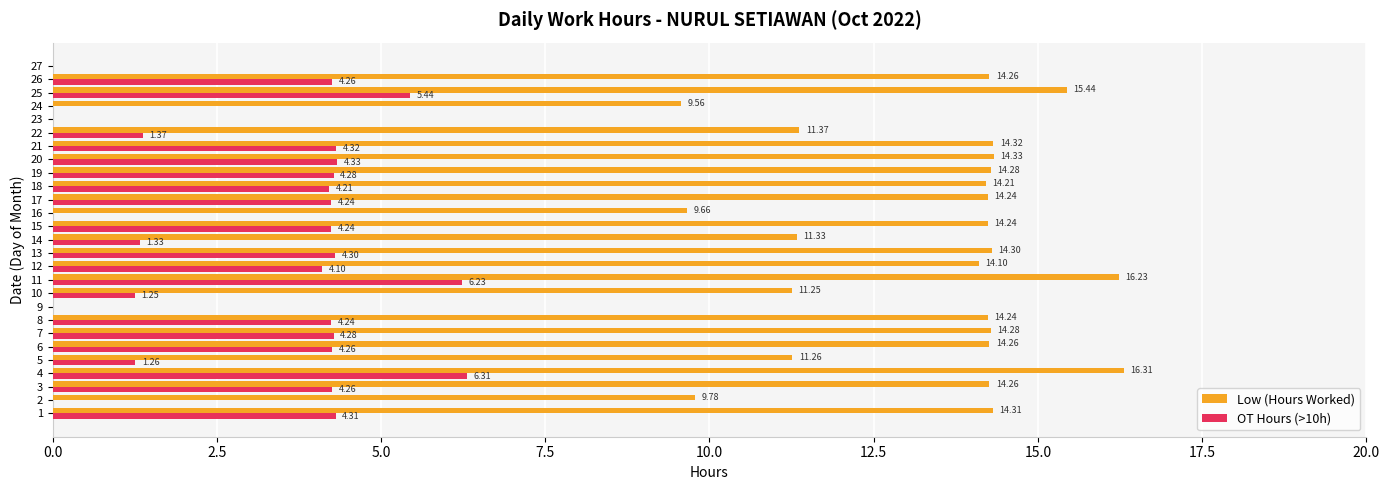

What is the sum of all OT Hours (>10h) values?

82.8